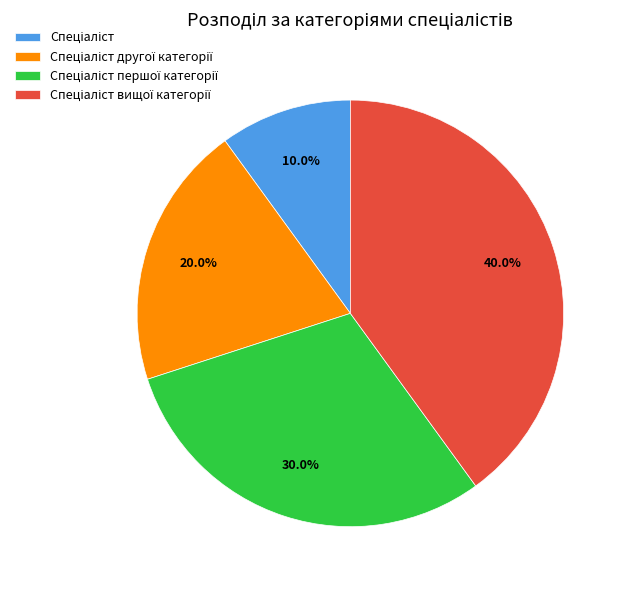

Is there a majority slice in this chart?

No